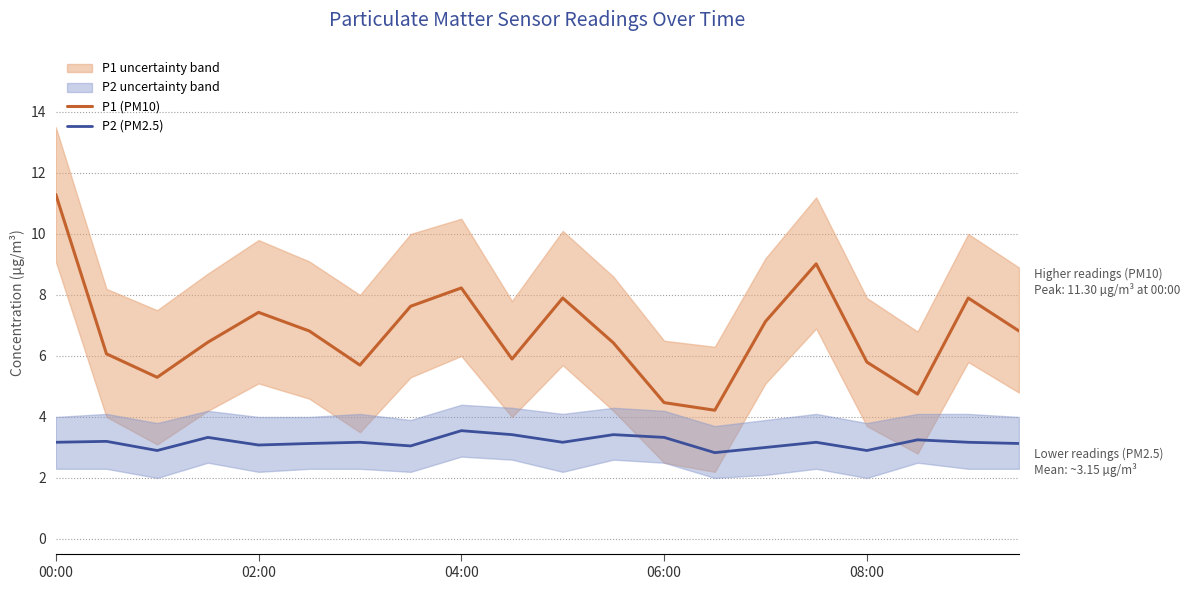

Where is P1 (PM10) nearest to the value 7?

14